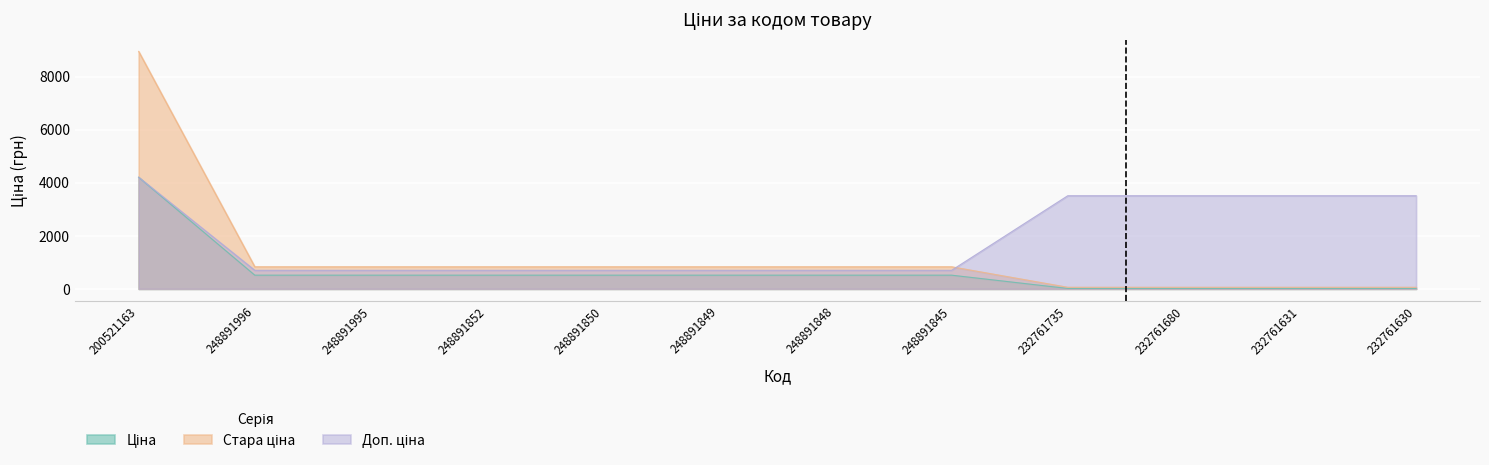

Which category has the highest value in the Стара ціна series?

200521163